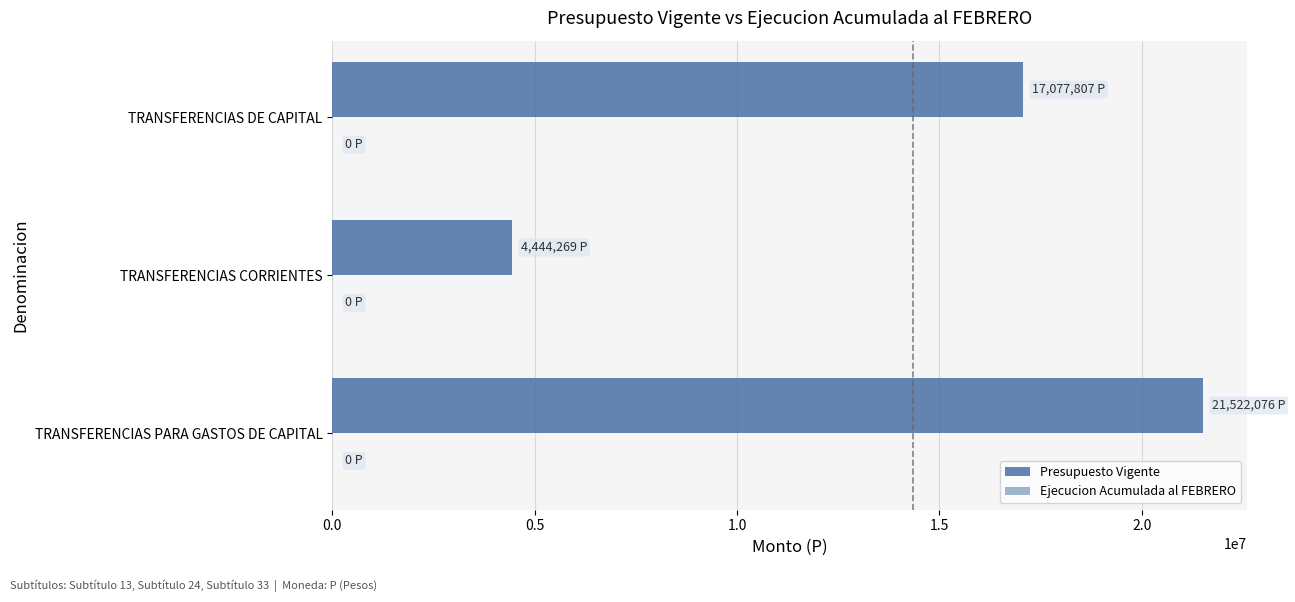

Rank the categories by value from lowest to highest.

TRANSFERENCIAS CORRIENTES, TRANSFERENCIAS DE CAPITAL, TRANSFERENCIAS PARA GASTOS DE CAPITAL